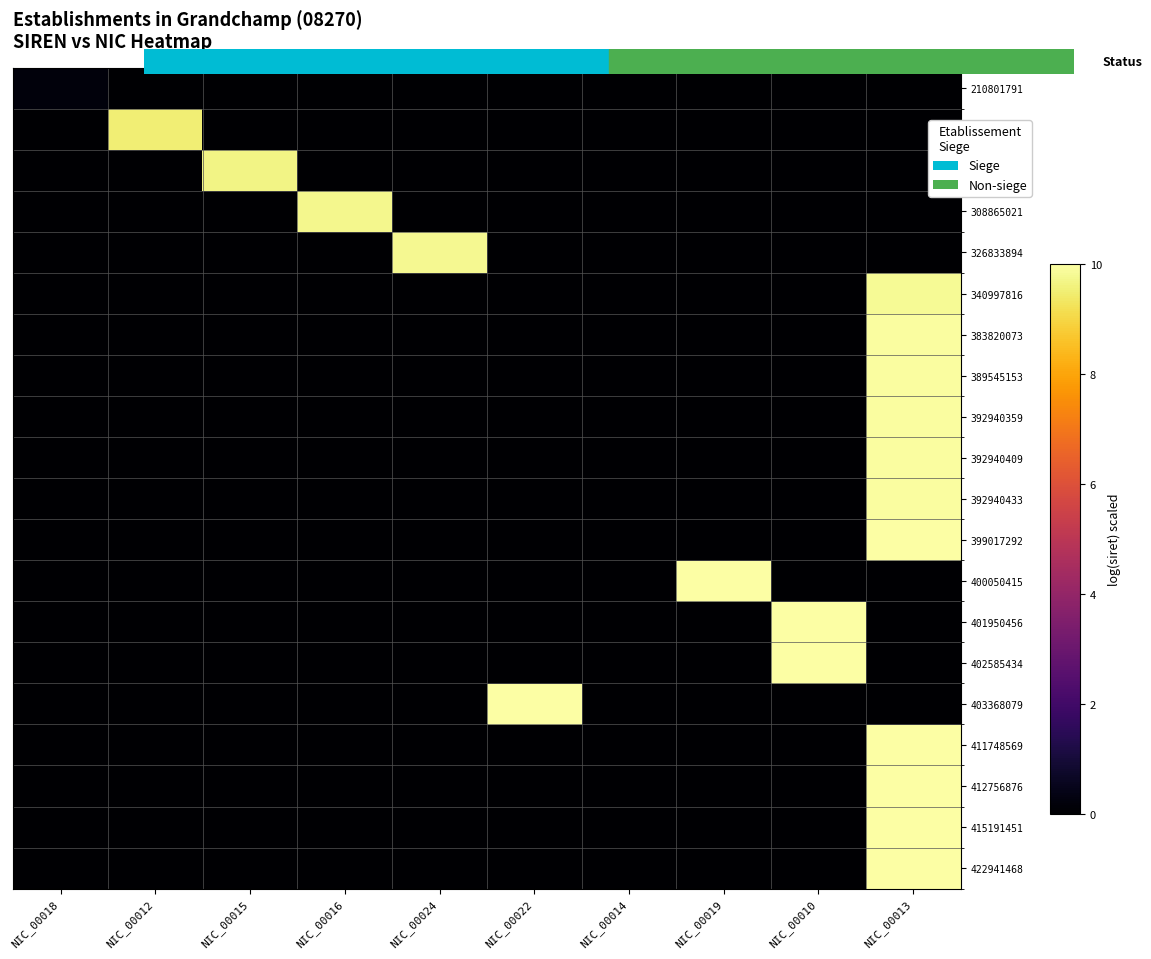

At which category is the sum across all series the highest?

NIC_00013